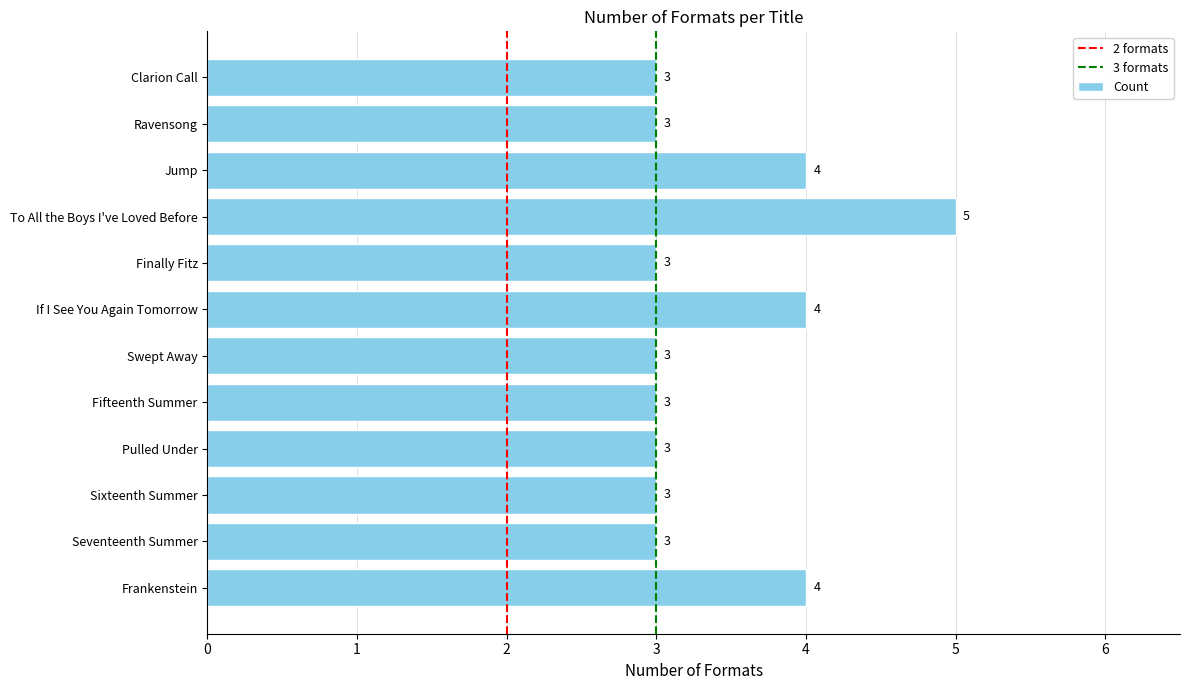

What is the sum of the values at Ravensong and Fifteenth Summer?

6